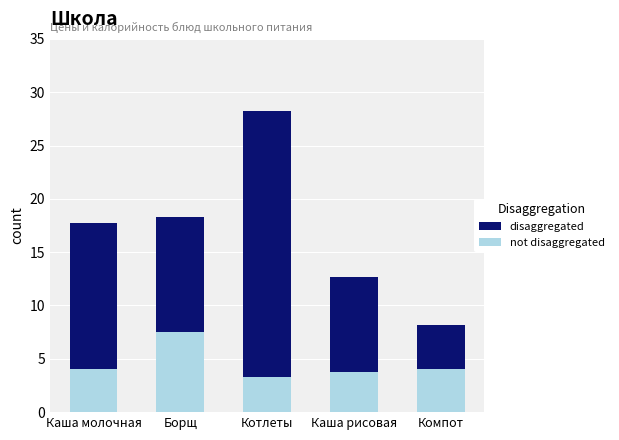

At which category is the sum across all series the highest?

Котлеты